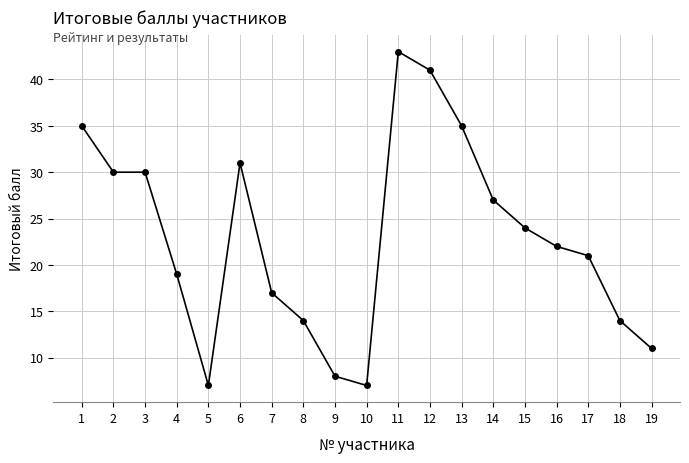

Which category has the highest value across all series?

11